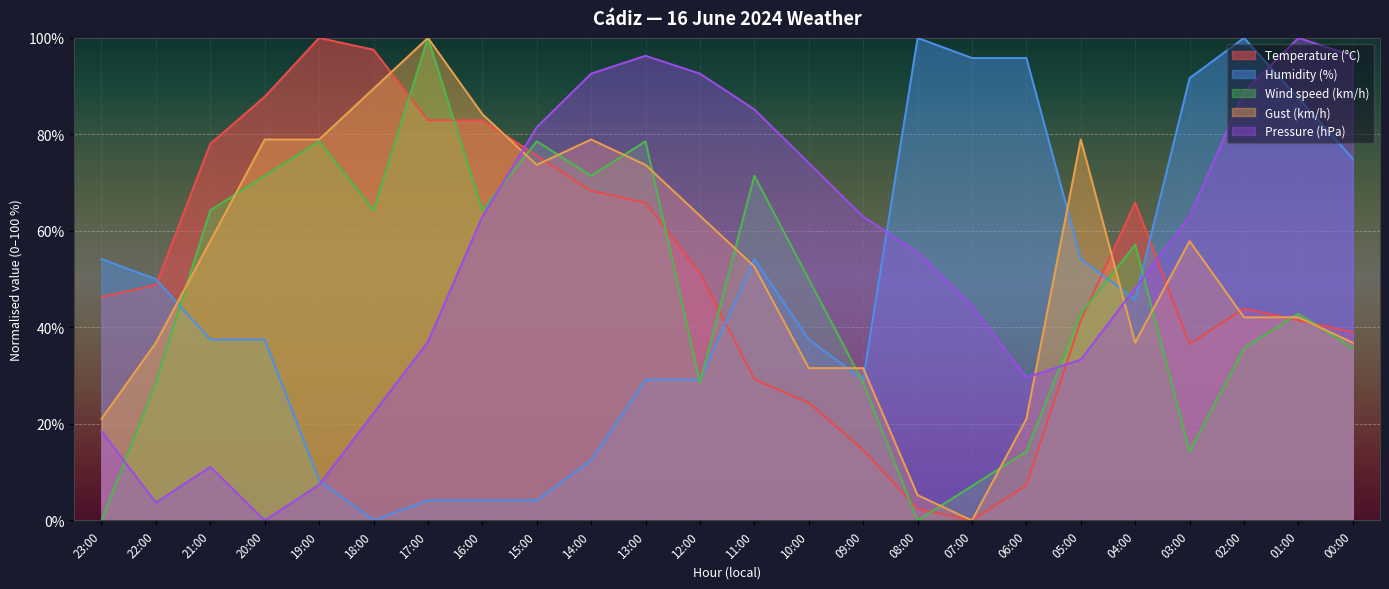

What is the maximum value shown in the chart?

100.0